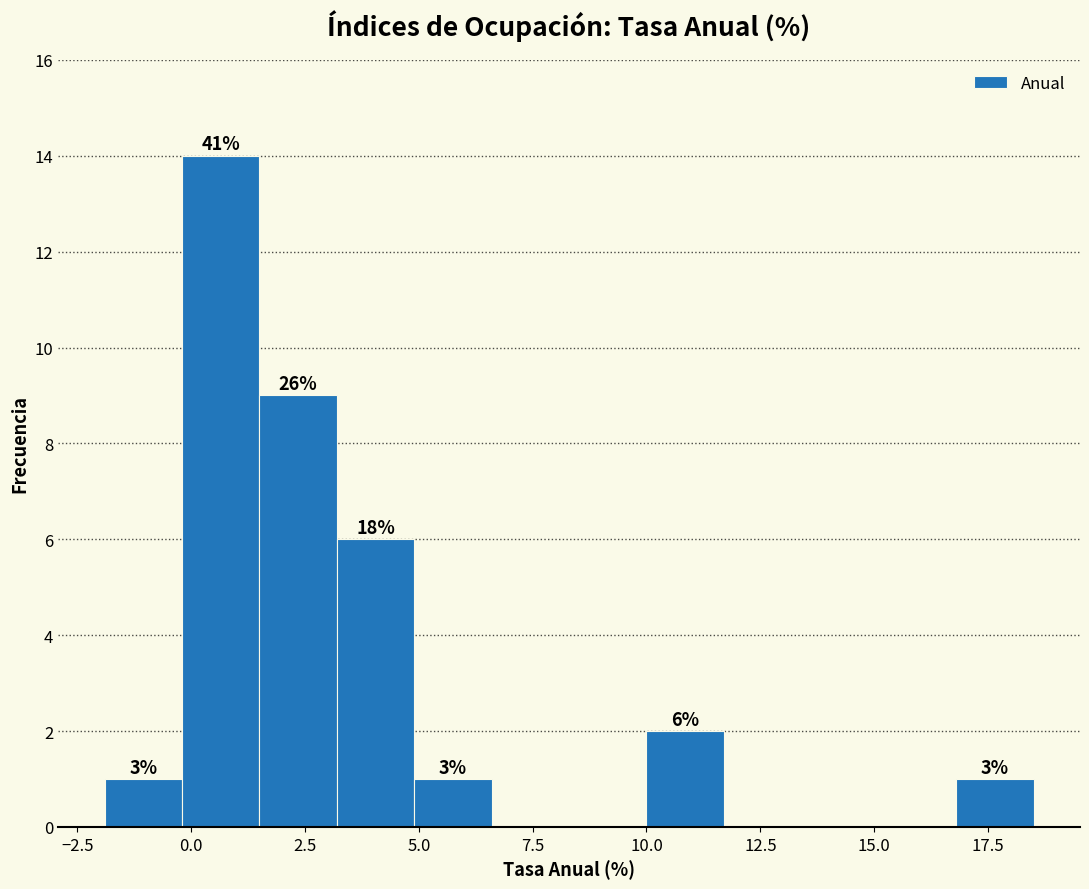

Around what value on the x-axis is the tallest bar? Give the approximate position of its centre, as read against the axis.

0.5